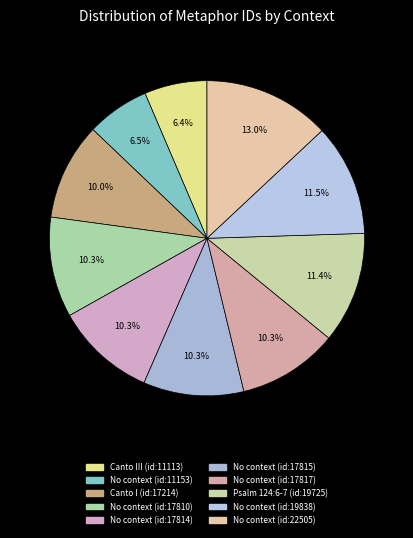

Count the number of slices in the pie.

10